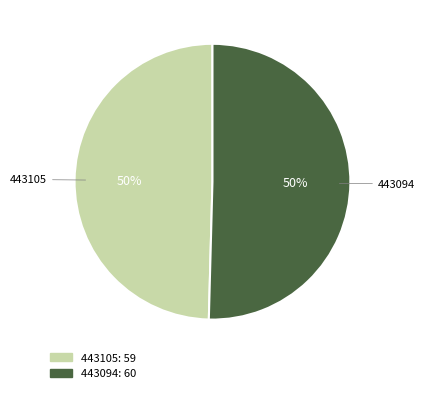

To the nearest percent, what percentage of the pie is 443094?

50%